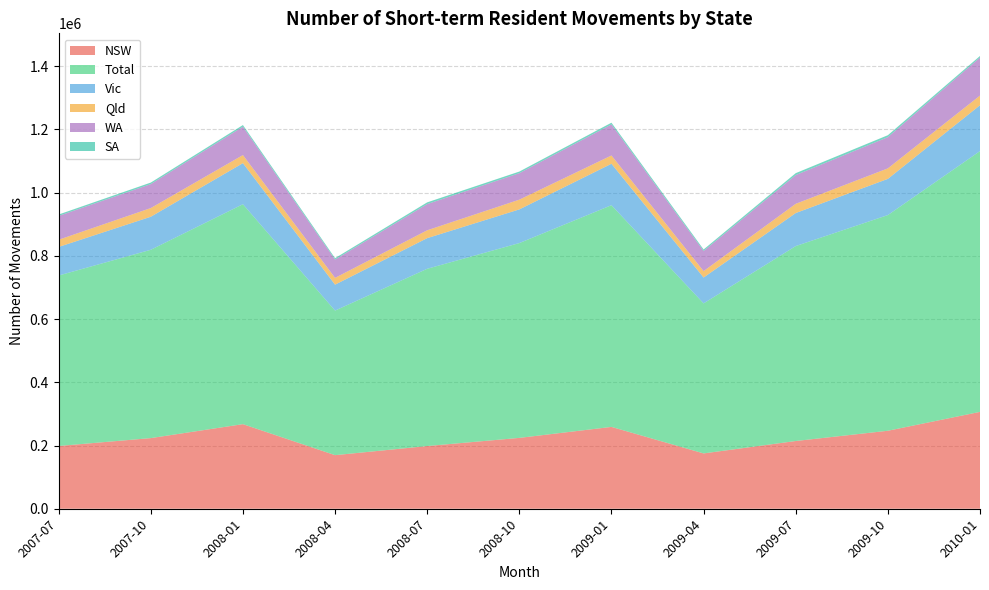

Reading right to left, transcribe all the data shown in this chart.

NSW: 306390	246650	214230	174970	258840	224090	198280	169460	267530	223410	198460
Total: 824860	682230	616540	474550	701240	616190	560660	457300	695630	595650	539210
Vic: 144990	114460	104470	81800	131000	106440	96870	81960	129900	104460	90280
Qld: 30550	33200	29200	20270	26240	30830	24890	21430	25530	27480	22790
WA: 120390	98720	90870	63710	98190	83740	82830	58000	89800	75780	75400
SA: 4840	6180	6100	4710	5460	5120	5490	4370	5140	4830	4440